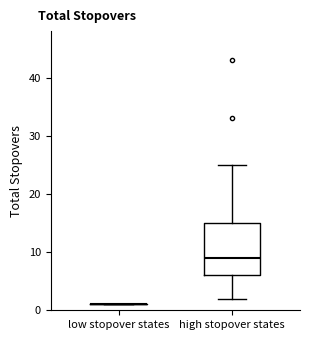

Reading left to right, transcribe this box plot: for each box, give where its median line is, the range the box spans, and where its two whiskers end, as read against the y-axis. The values are not printed on the chart, so give them approximately, as read against the axis.

low stopover states: box collapsed to a line at 1, whiskers 1 to 1
high stopover states: median 9, box 6 to 15, whiskers 2 to 25